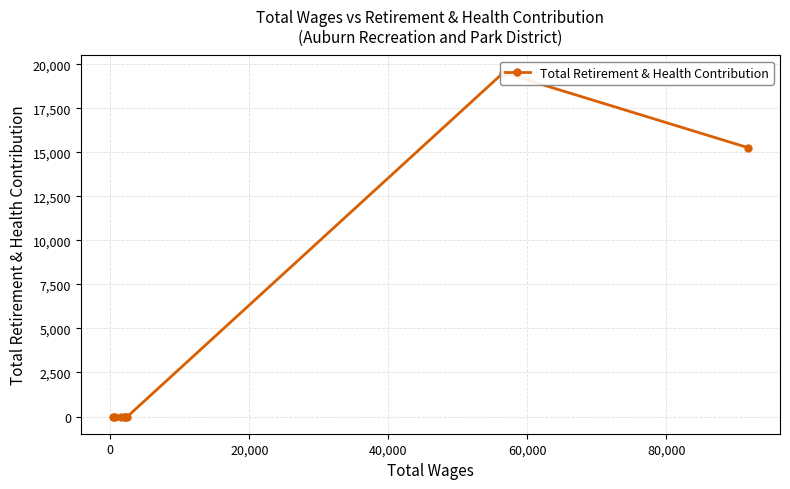

What is the difference between the maximum and minimum values?

19521